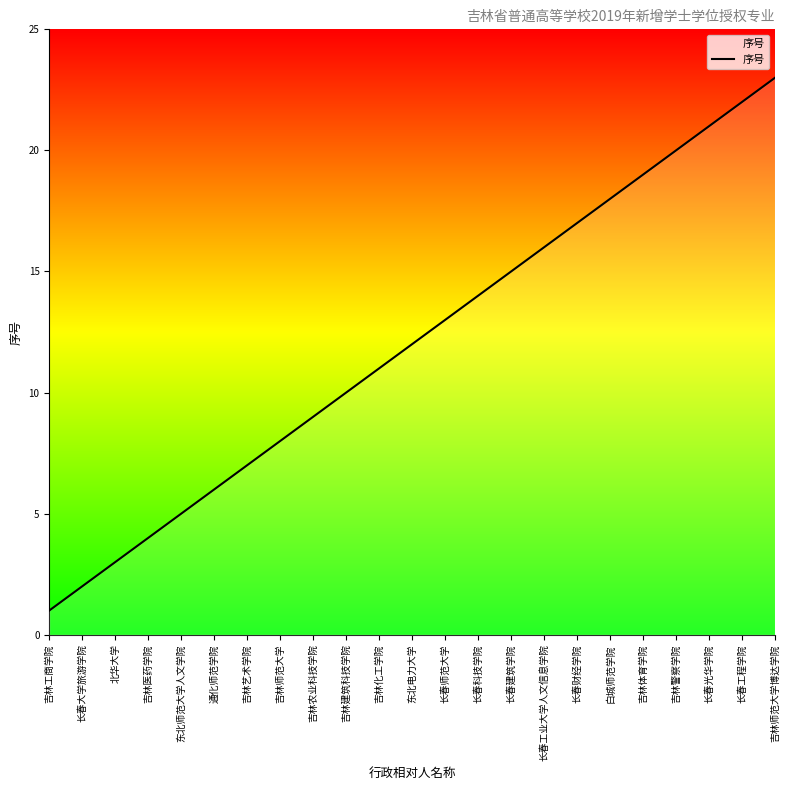

What is the sum of the values at 长春工程学院 and 长春工业大学人文信息学院?

38